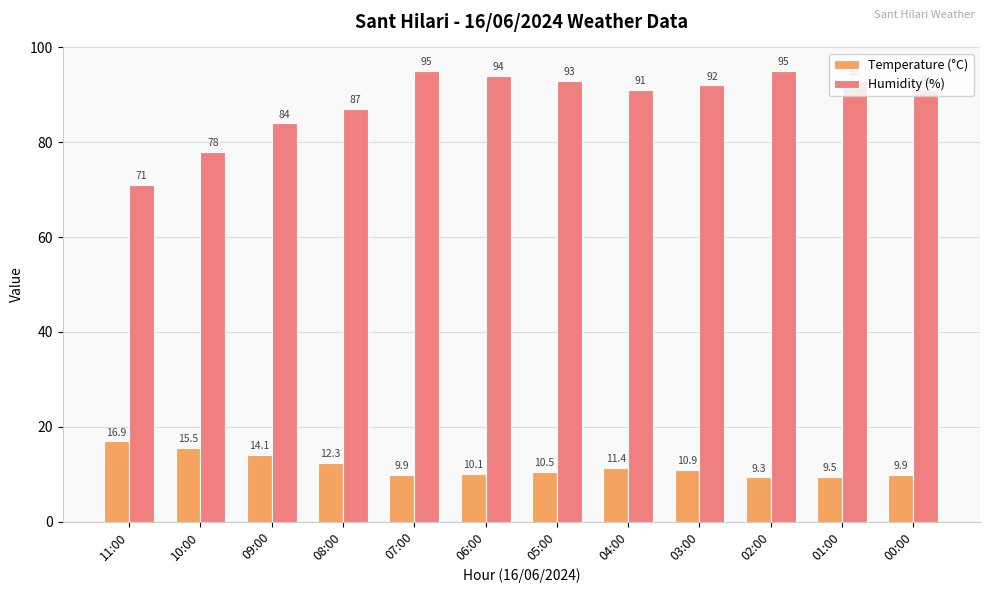

Rank the series at 00:00 from lowest to highest value.

Temperature (°C), Humidity (%)